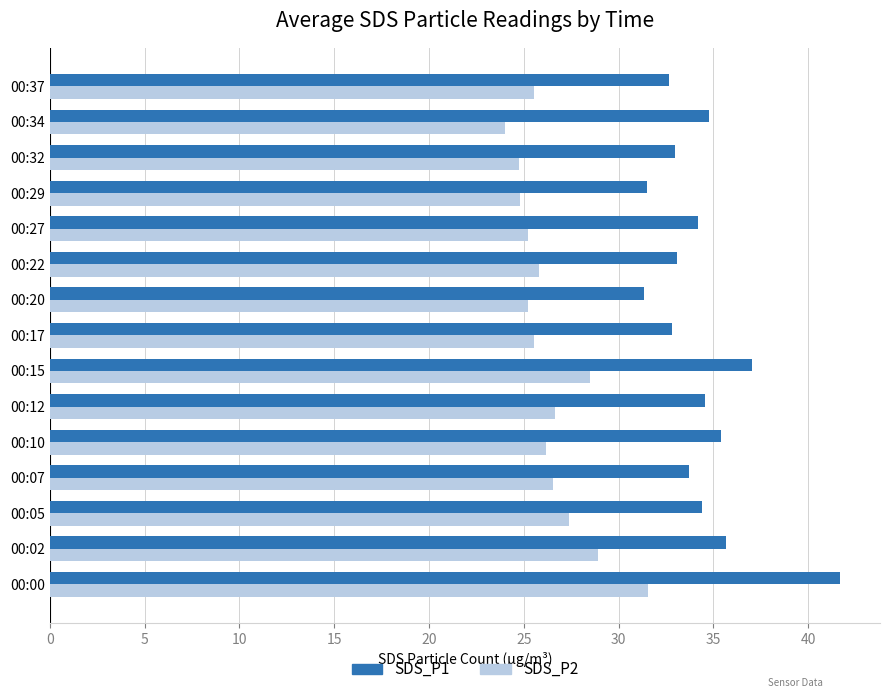

Which series has the largest total across all categories?

SDS_P1